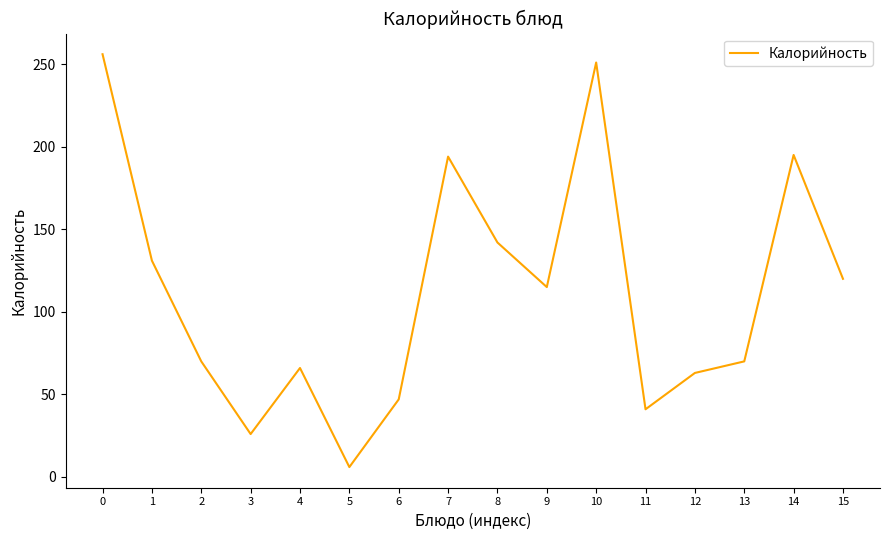

What is the sum of all values?

1793